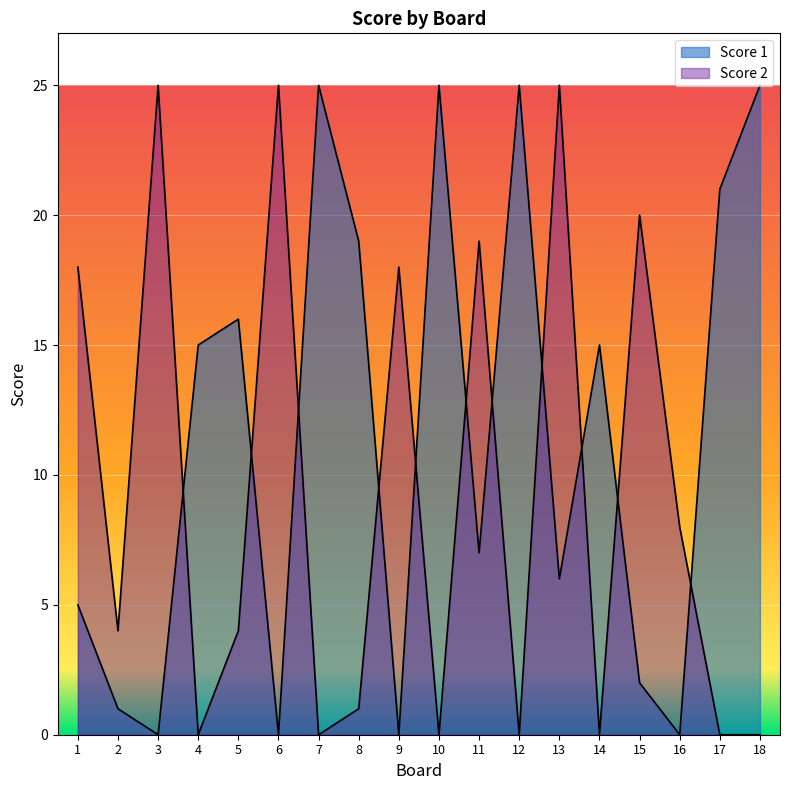

Where is the first local minimum for Score 1?

3